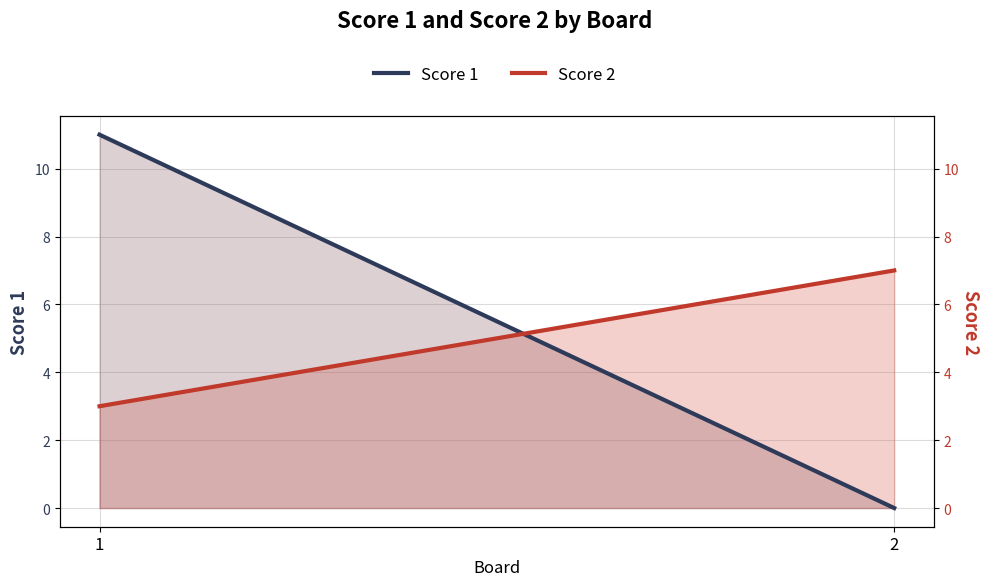

Reading left to right, transcribe all the data shown in this chart.

Score 1: 1=11	2=0
Score 2: 1=3	2=7